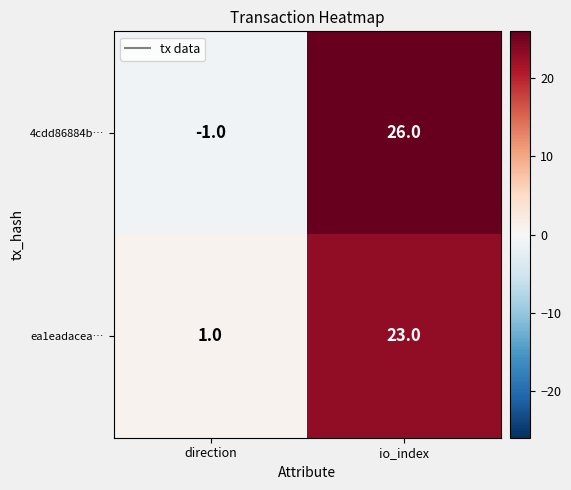

Reading left to right, transcribe all the data shown in this chart.

4cdd86884b…: -1	26
ea1eadacea…: 1	23